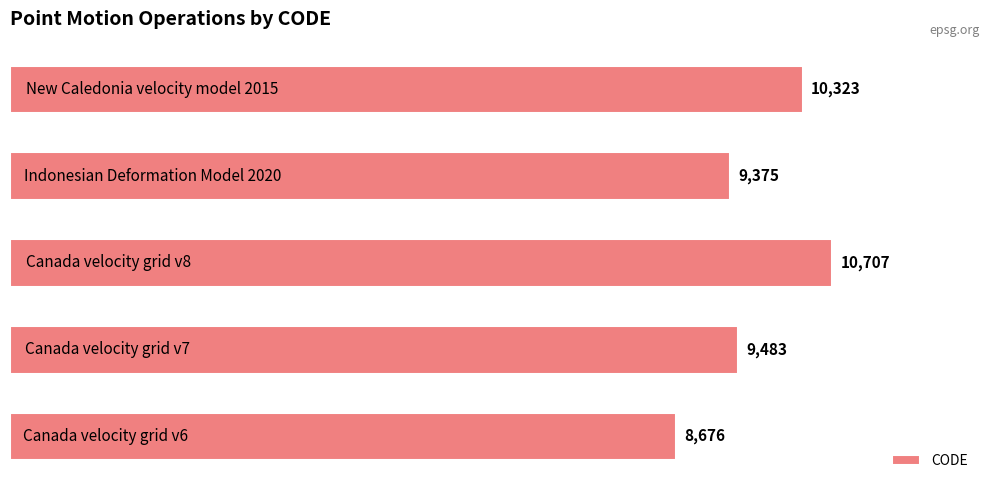

What is the sum of all values?

48564